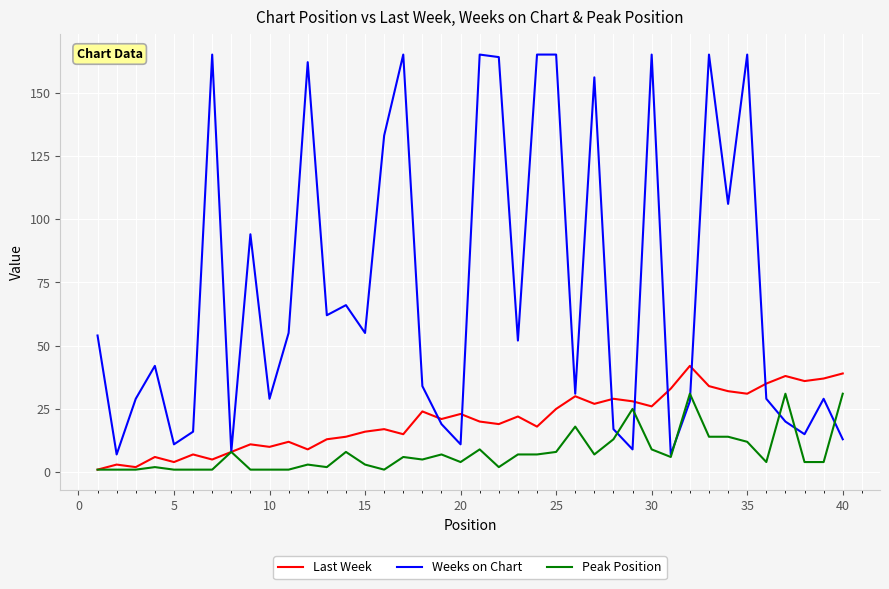

Is this an area chart (filled region under the line)?

No